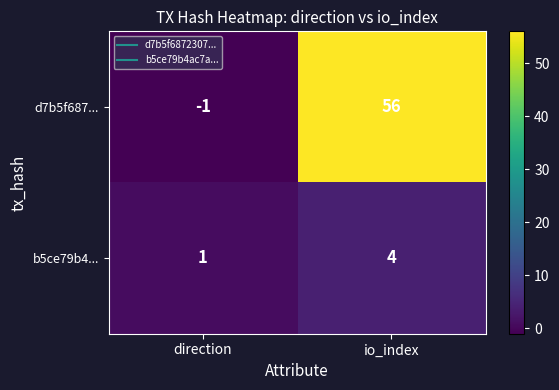

List the series in order of their peak value, lowest first.

b5ce79b4..., d7b5f687...